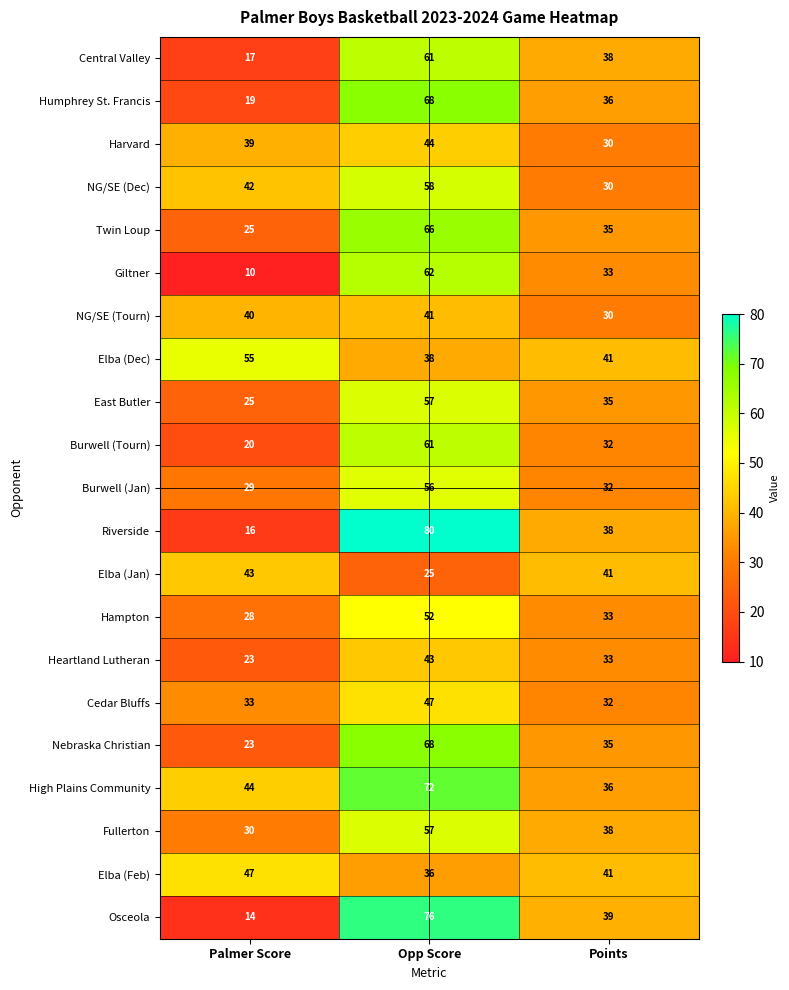

The value of Harvard at Palmer Score is 39. True or false?

True